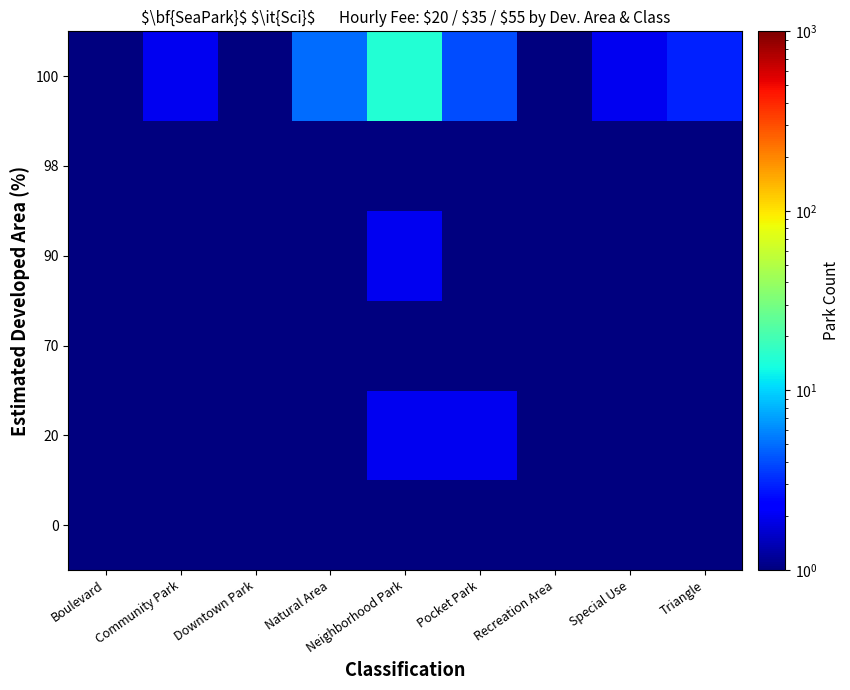

Which label corresponds to the largest value in the chart?

Neighborhood Park